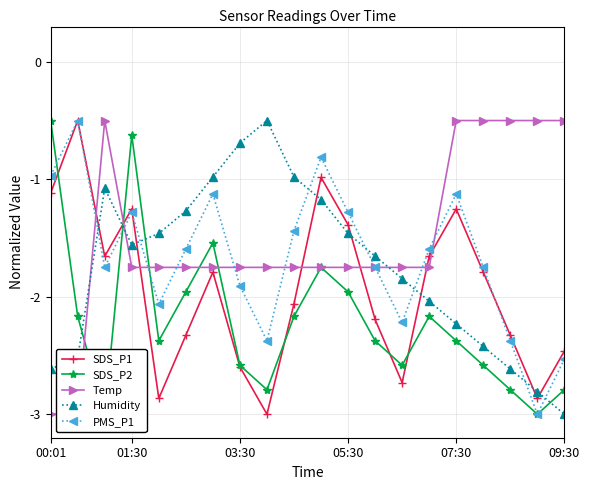

Is it true that PMS_P1 equals -2.5 at 09:30?

True